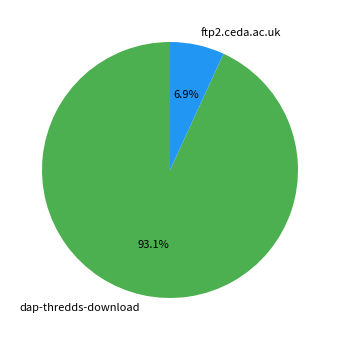

True or false: ftp2.ceda.ac.uk accounts for 16% of the total.

False